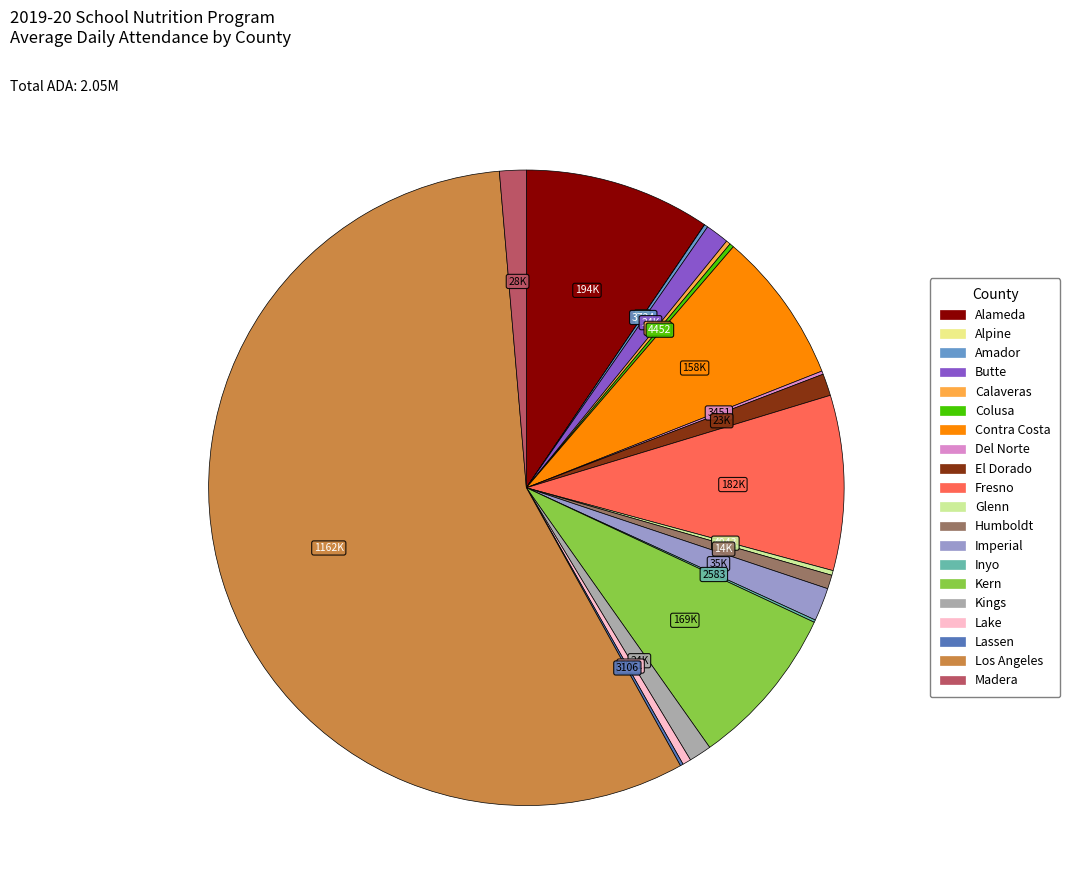

What is the largest slice in the pie chart?

Los Angeles